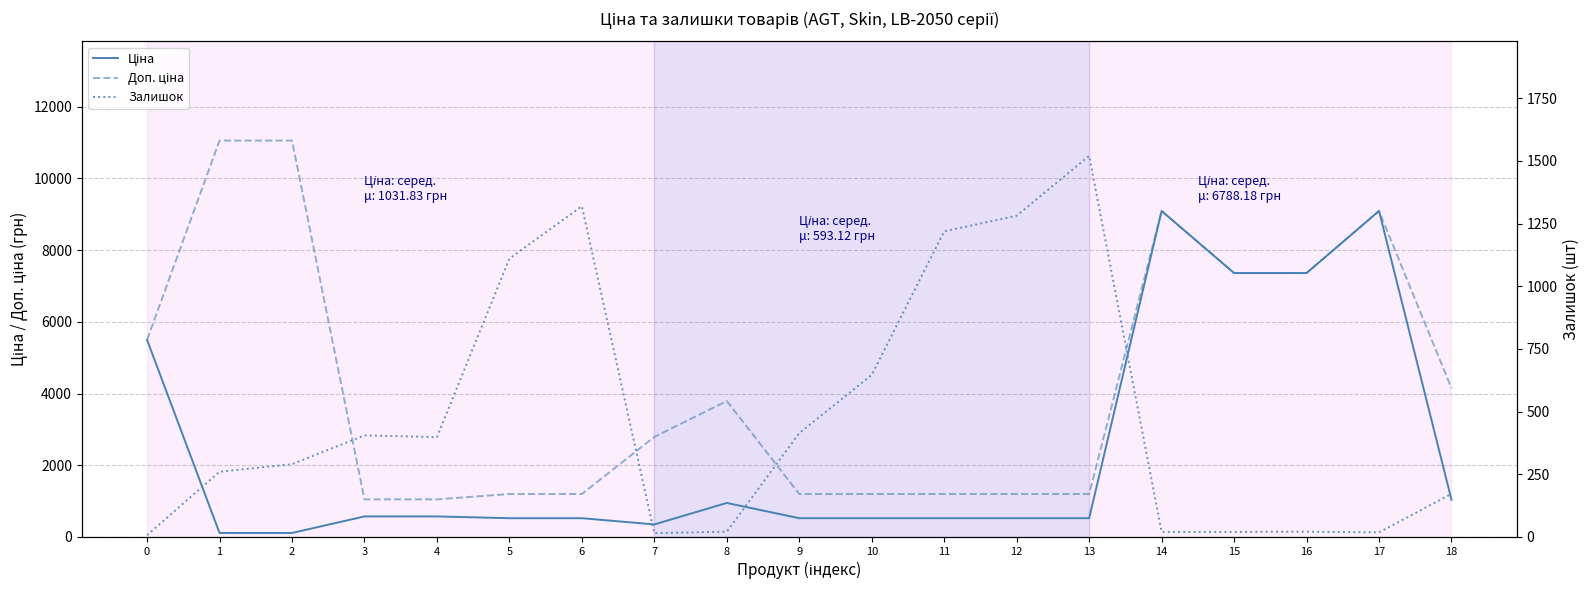

Rank the series at 13 from lowest to highest value.

Ціна, Доп. ціна, Залишок